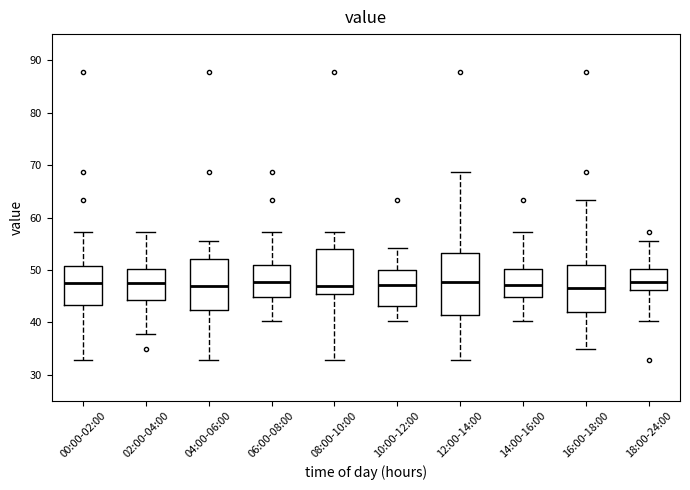

Reading left to right, transcribe this box plot: for each box, give where its median line is, the range the box spans, and where its two whiskers end, as read against the y-axis. The values are not printed on the chart, so give them approximately, as read against the axis.

00:00-02:00: median 47, box 43 to 51, whiskers 33 to 57
02:00-04:00: median 47, box 44 to 50, whiskers 38 to 57
04:00-06:00: median 47, box 42 to 52, whiskers 33 to 56
06:00-08:00: median 48, box 45 to 51, whiskers 40 to 57
08:00-10:00: median 47, box 45 to 54, whiskers 33 to 57
10:00-12:00: median 47, box 43 to 50, whiskers 40 to 54
12:00-14:00: median 48, box 41 to 53, whiskers 33 to 69
14:00-16:00: median 47, box 45 to 50, whiskers 40 to 57
16:00-18:00: median 47, box 42 to 51, whiskers 35 to 63
18:00-24:00: median 48, box 46 to 50, whiskers 40 to 56